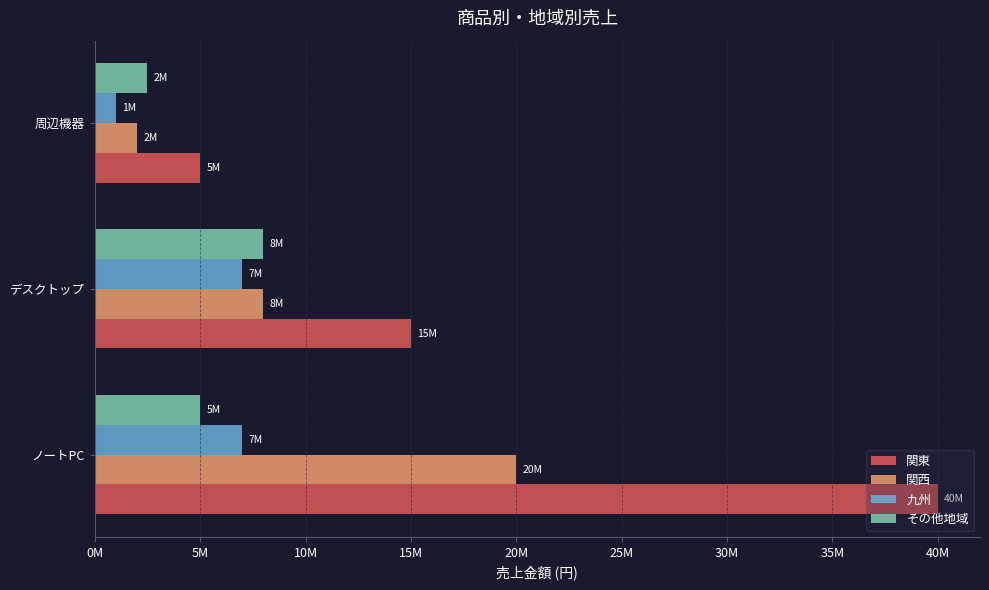

What are all the series names shown in the legend?

関東, 関西, 九州, その他地域